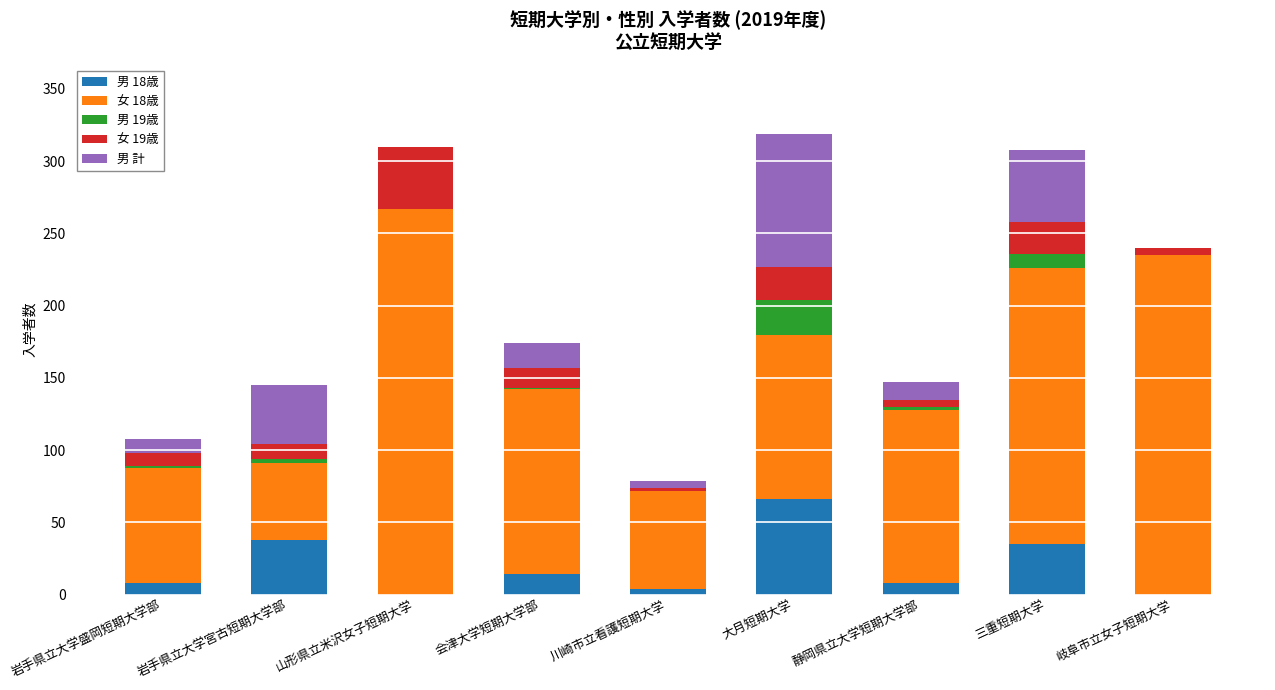

The value of 男 18歳 at 会津大学短期大学部 is 14. True or false?

True